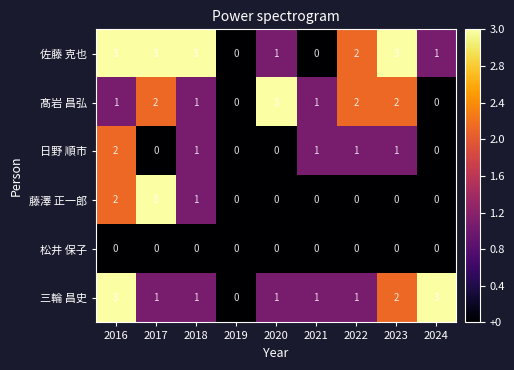

What is the greatest value displayed?

3